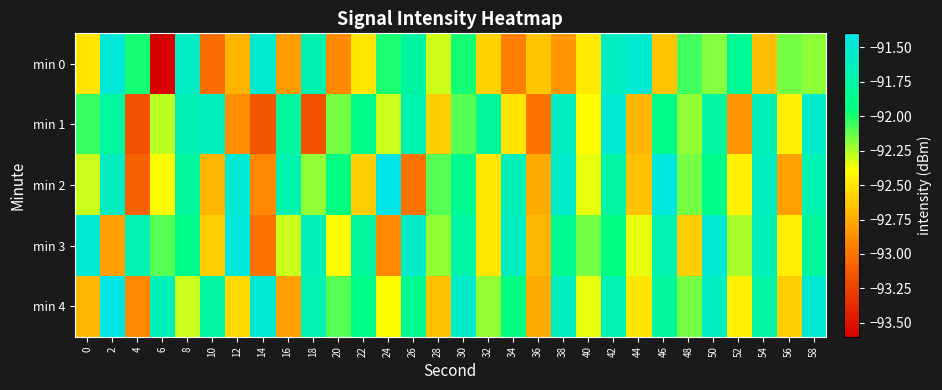

At how many categories does at least one series exceed -92?

25